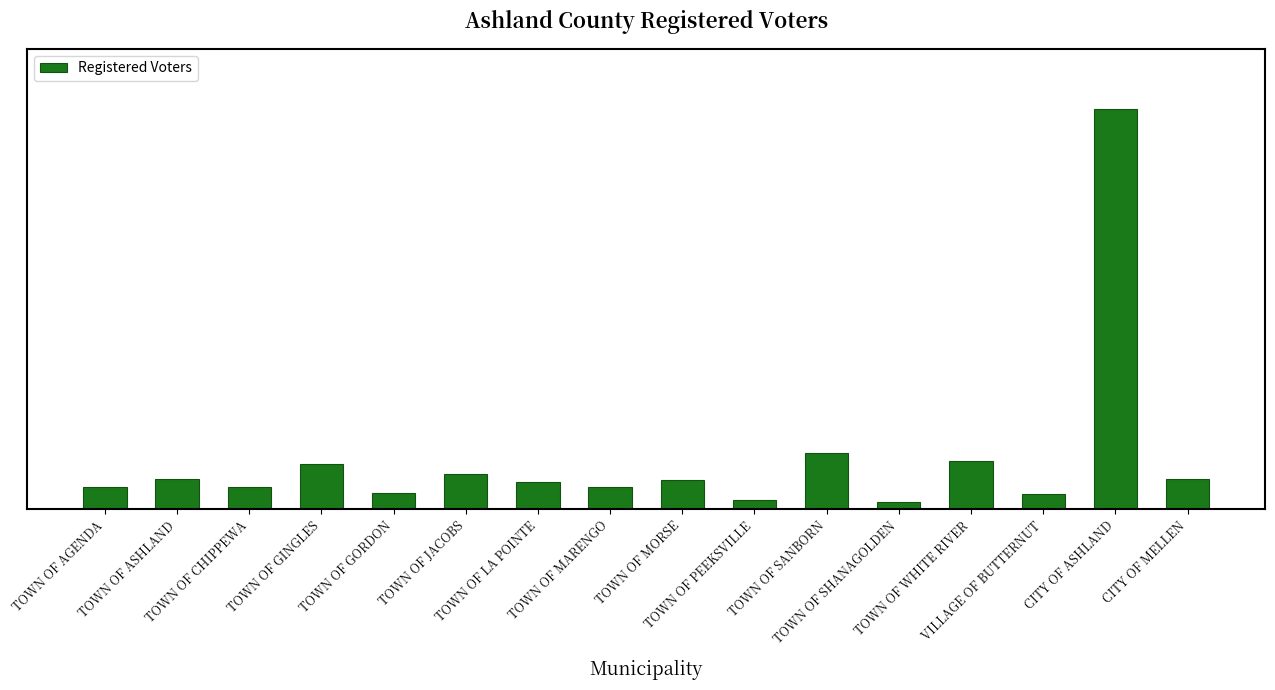

Which category has the highest value across all series?

CITY OF ASHLAND